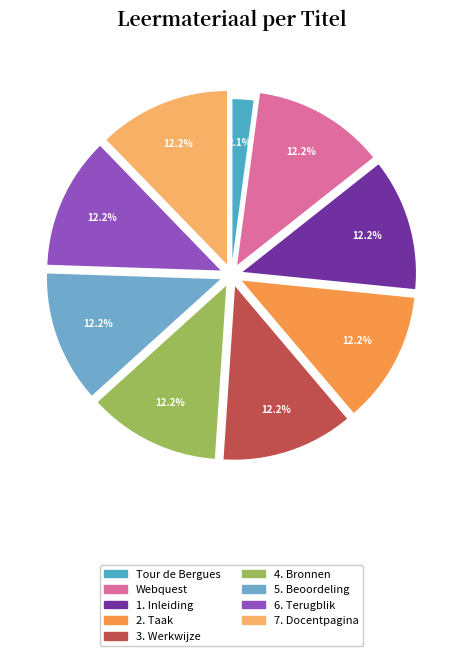

Which slice is the smallest?

Tour de Bergues